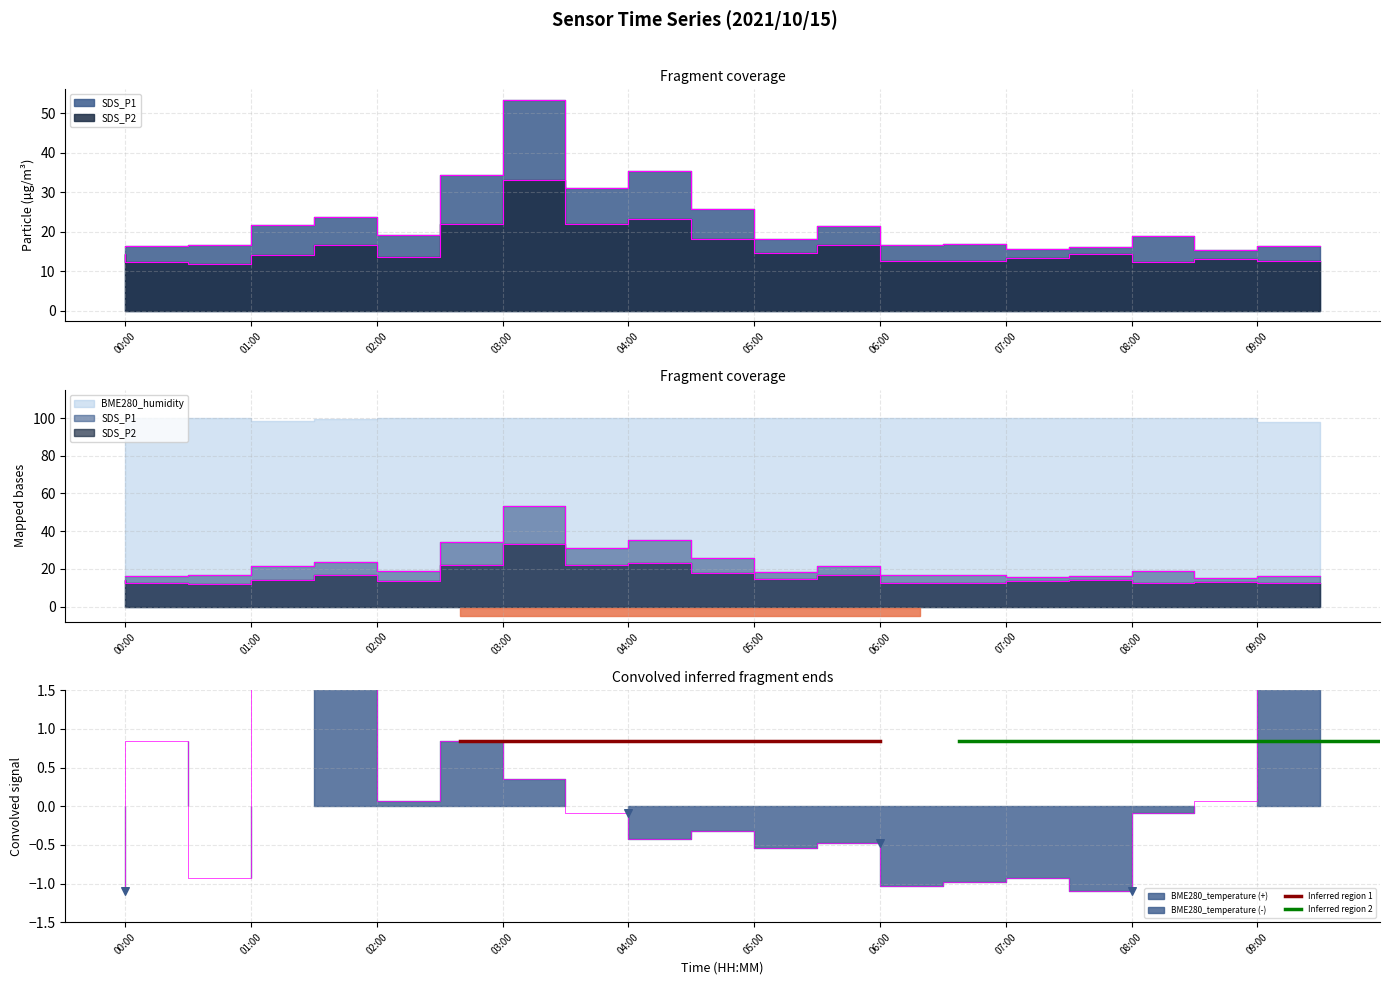

Is the value of SDS_P2 at 08:30 greater than the value of BME280_temperature at 08:30?

Yes